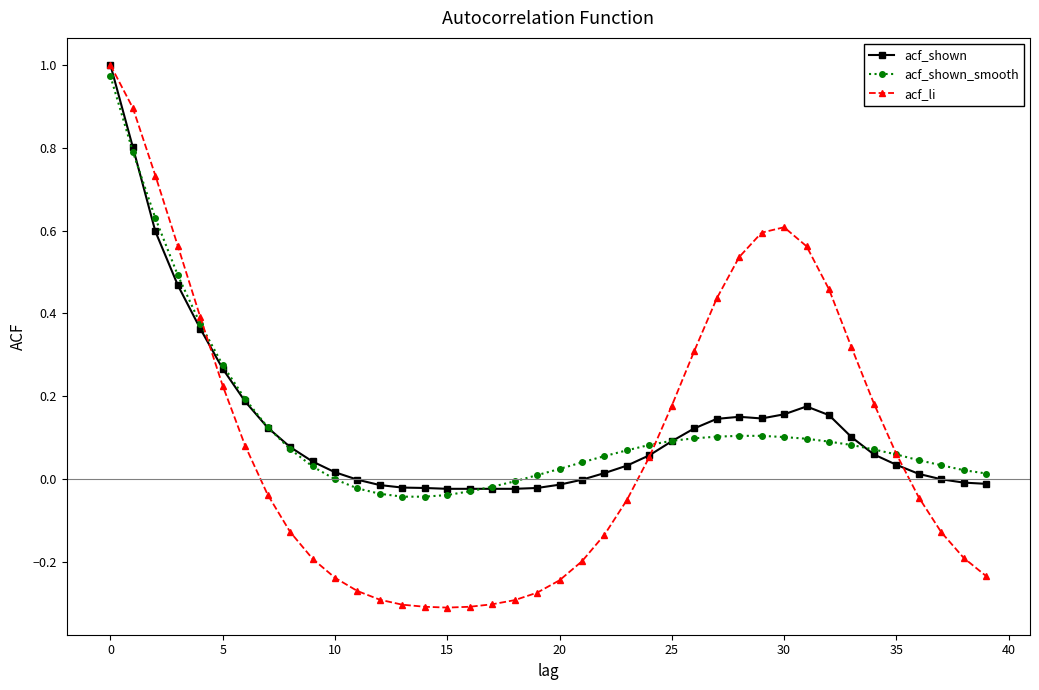

How many categories are shown in the chart?

40